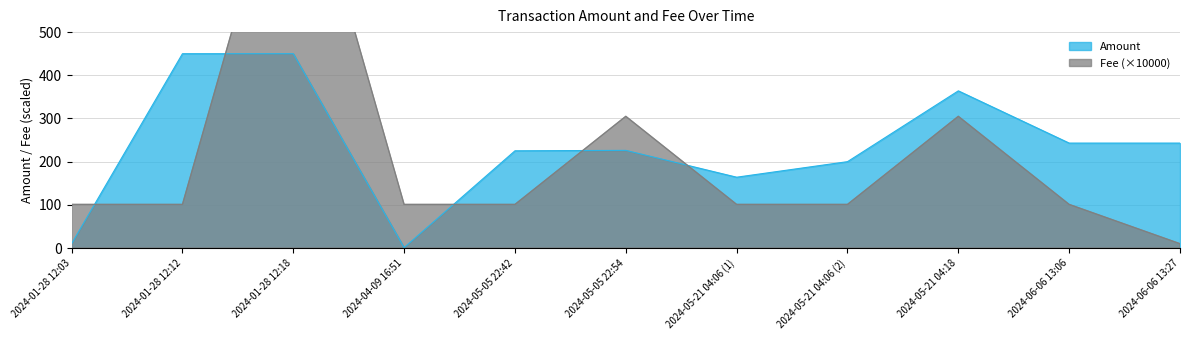

What is the difference between the second highest and second lowest values?

204